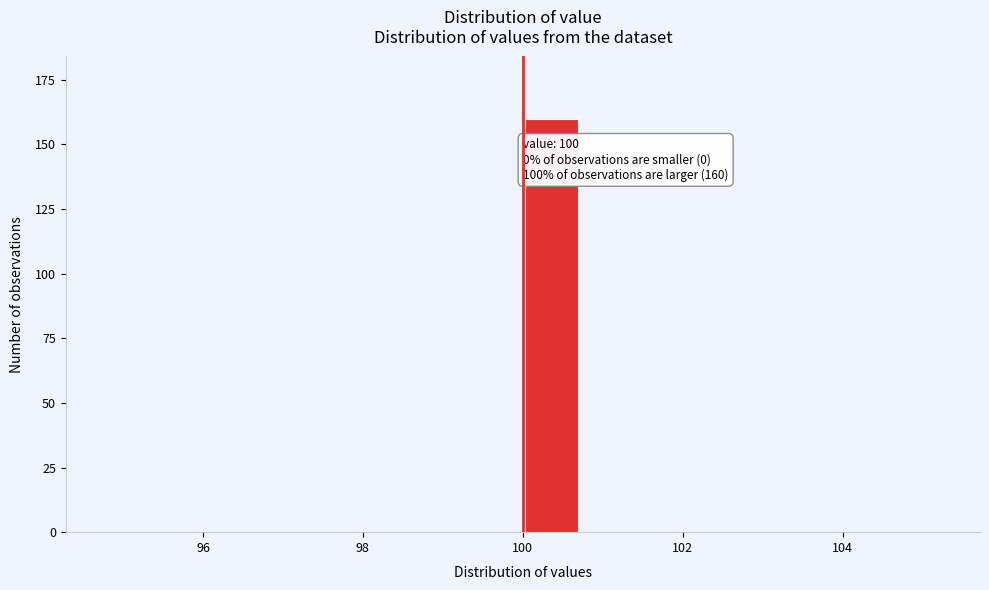

Read against the x-axis, roughly where is the centre of the tallest bar?

100.4